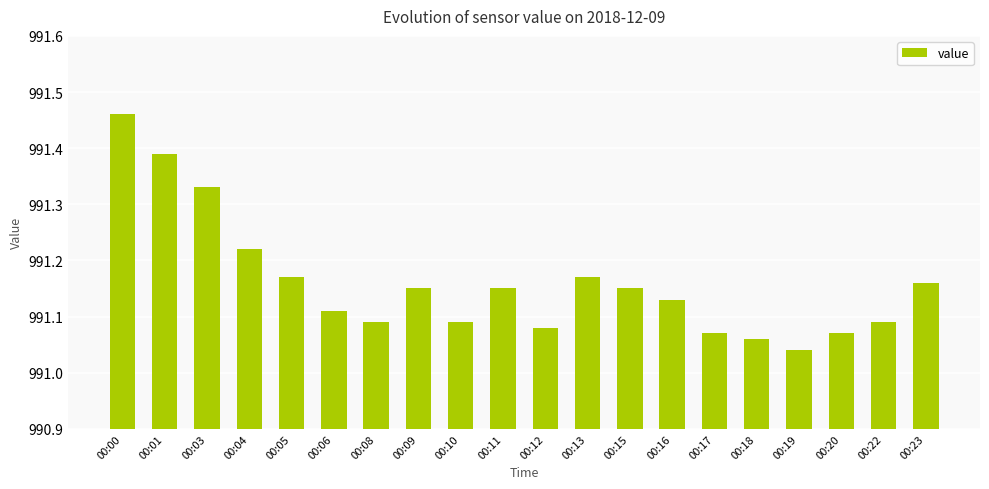

The value at 00:18 is 338.5. True or false?

False